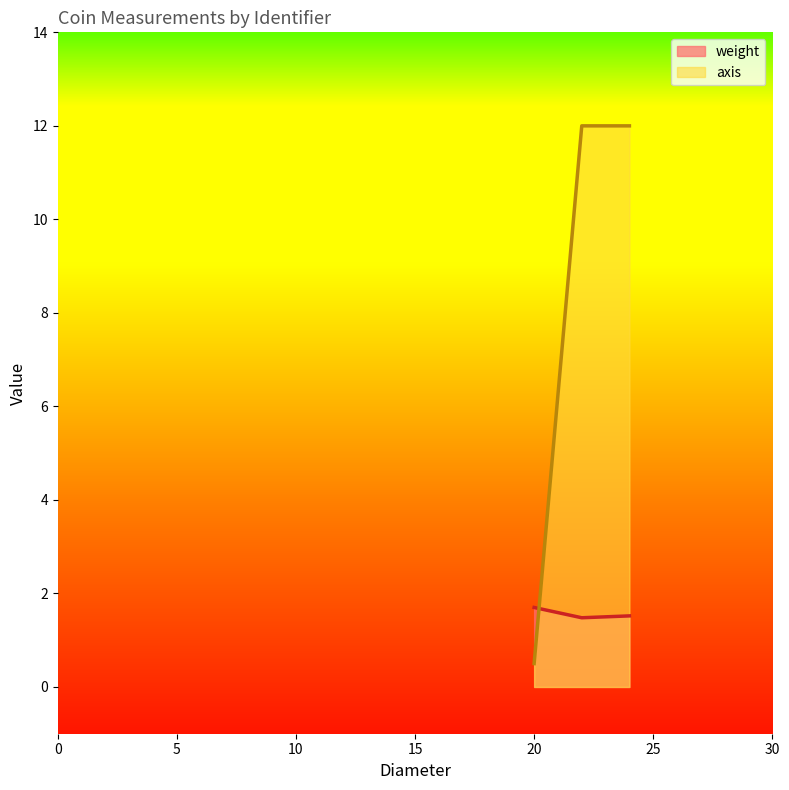

Which series has the largest range (max minus min)?

axis